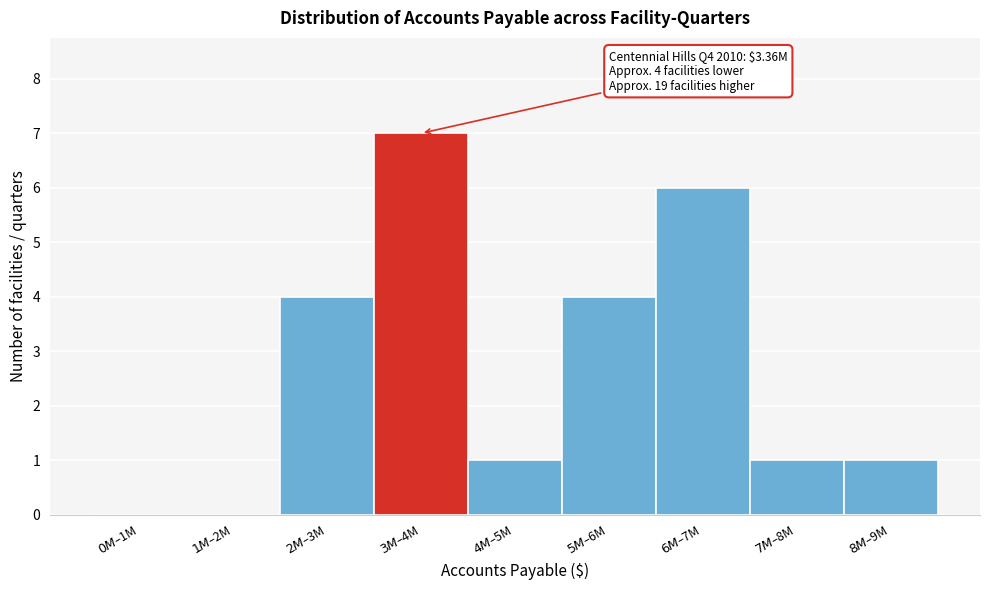

What is the sum of all values?

24